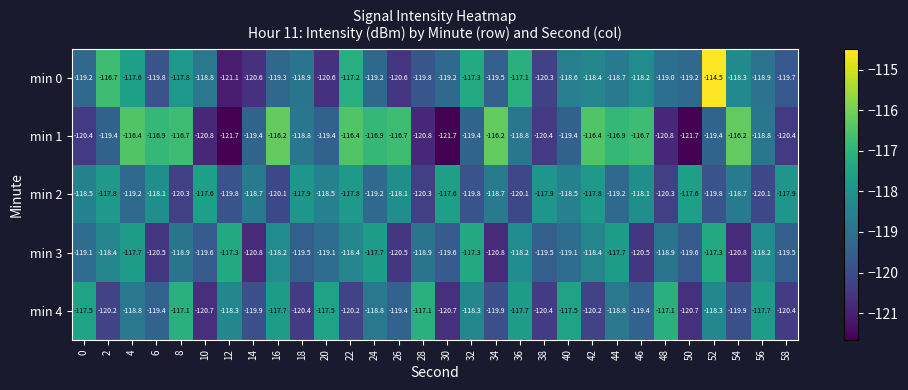

How many categories are shown in the chart?

30